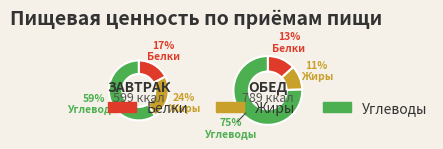

What is the smallest slice in the pie chart?

Обед